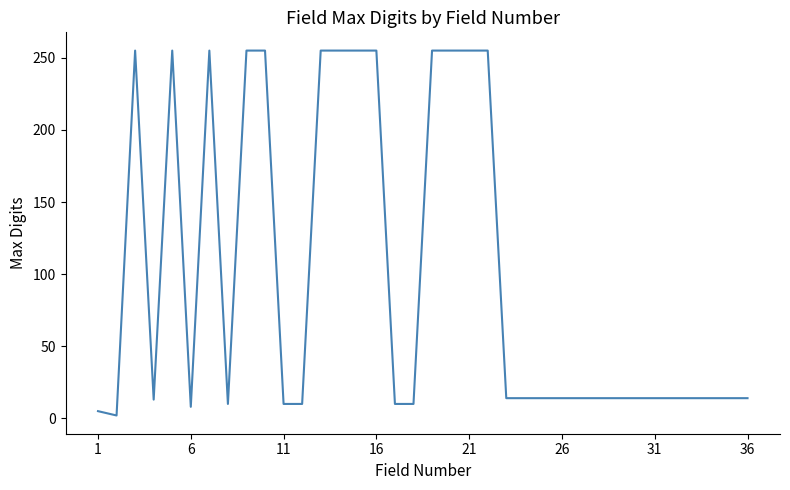

What is the maximum value shown in the chart?

255